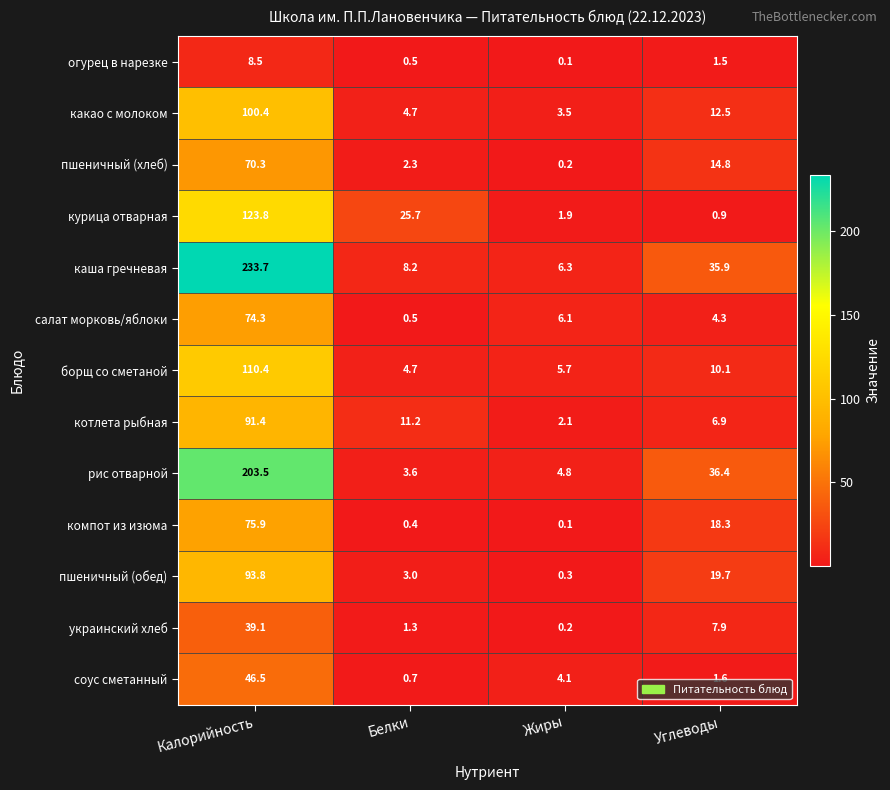

How many distinct data groups are displayed?

13